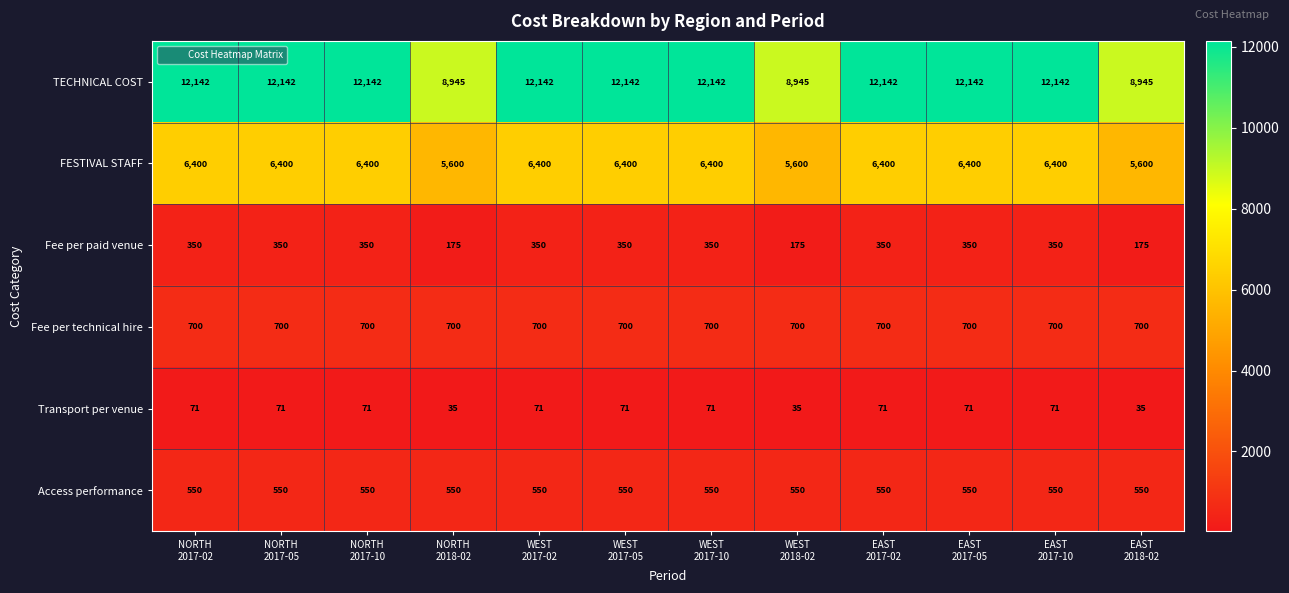

List the series in order of their peak value, highest first.

TECHNICAL COST, FESTIVAL STAFF, Fee per technical hire, Access performance, Fee per paid venue, Transport per venue